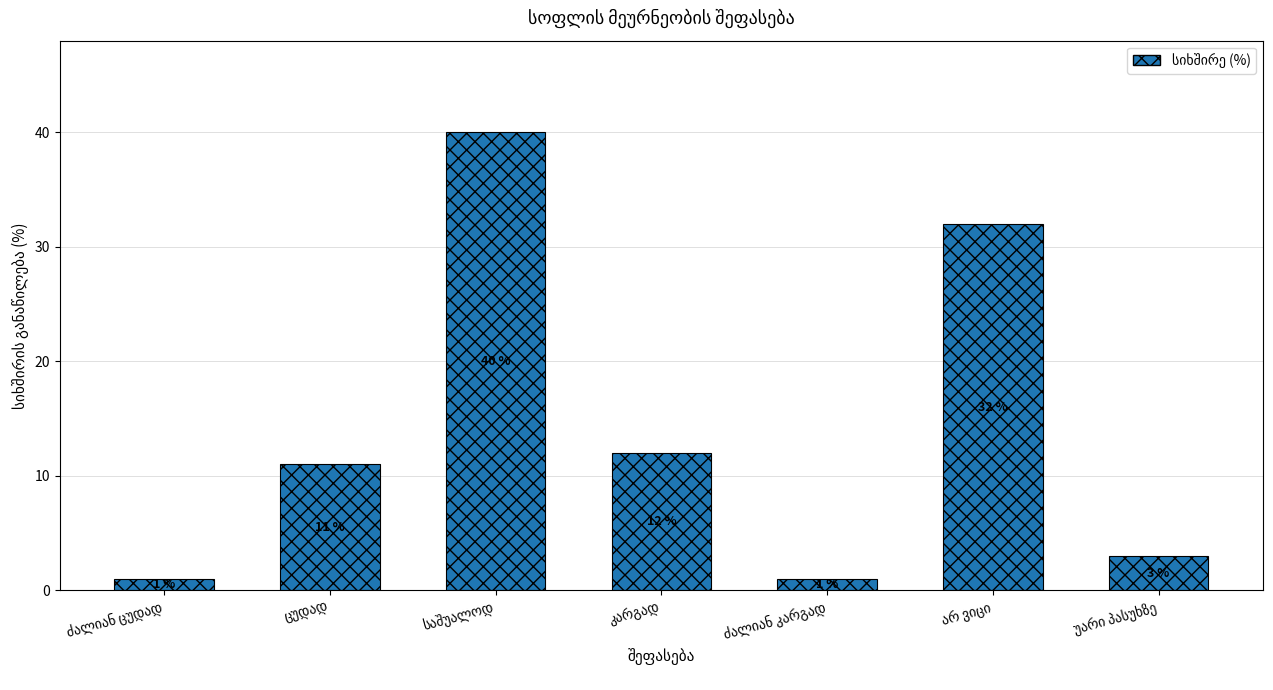

Reading right to left, what are all the values shown in this chart?

3	32	1	12	40	11	1